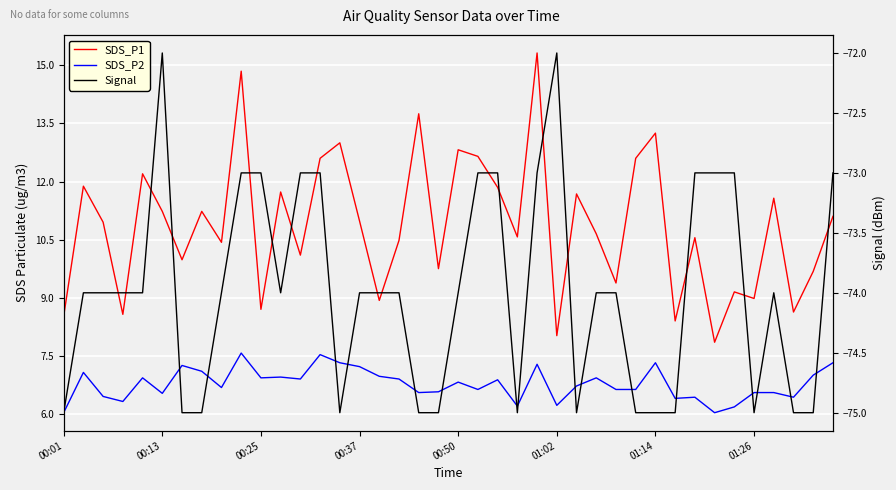

What position from the left is 00:13?

2